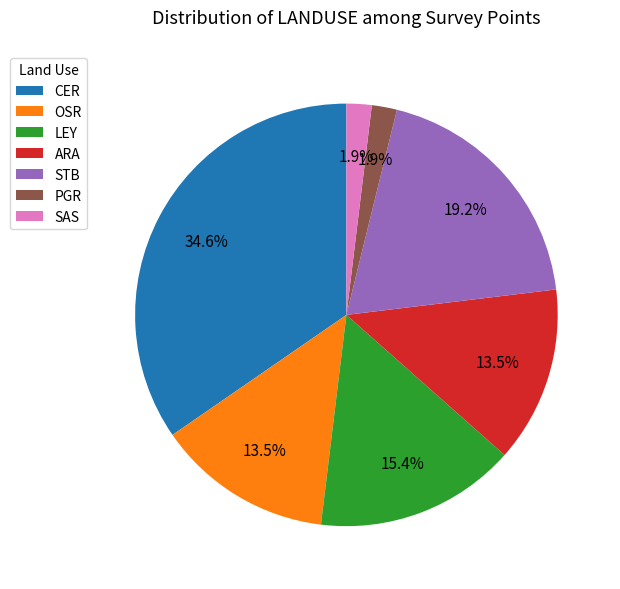

Count the number of slices in the pie.

7